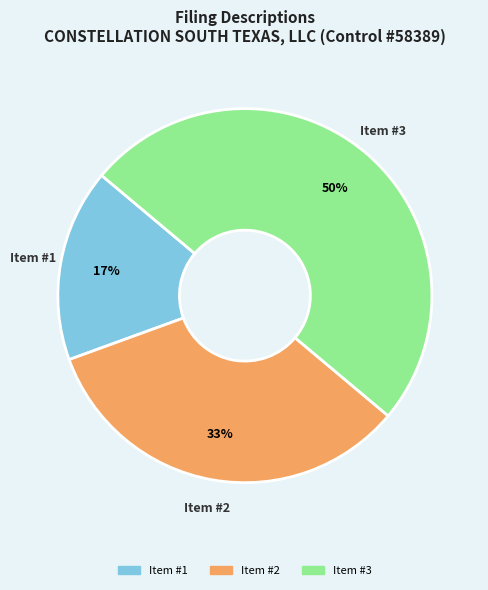

Which has a higher value, Item #2 or Item #1?

Item #2